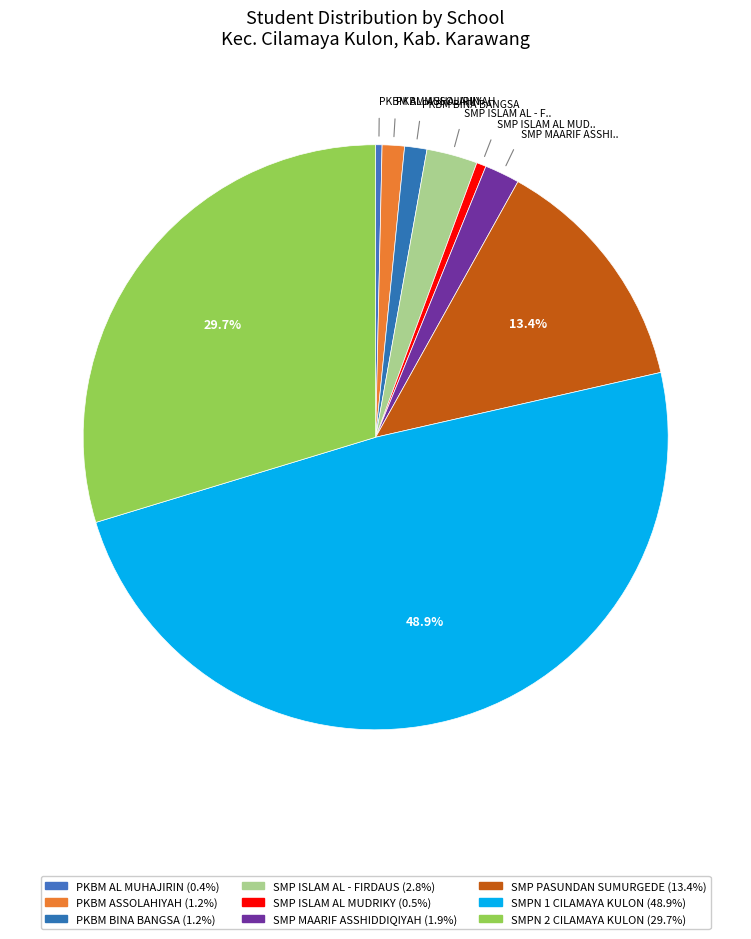

How many slices are in this pie chart?

9